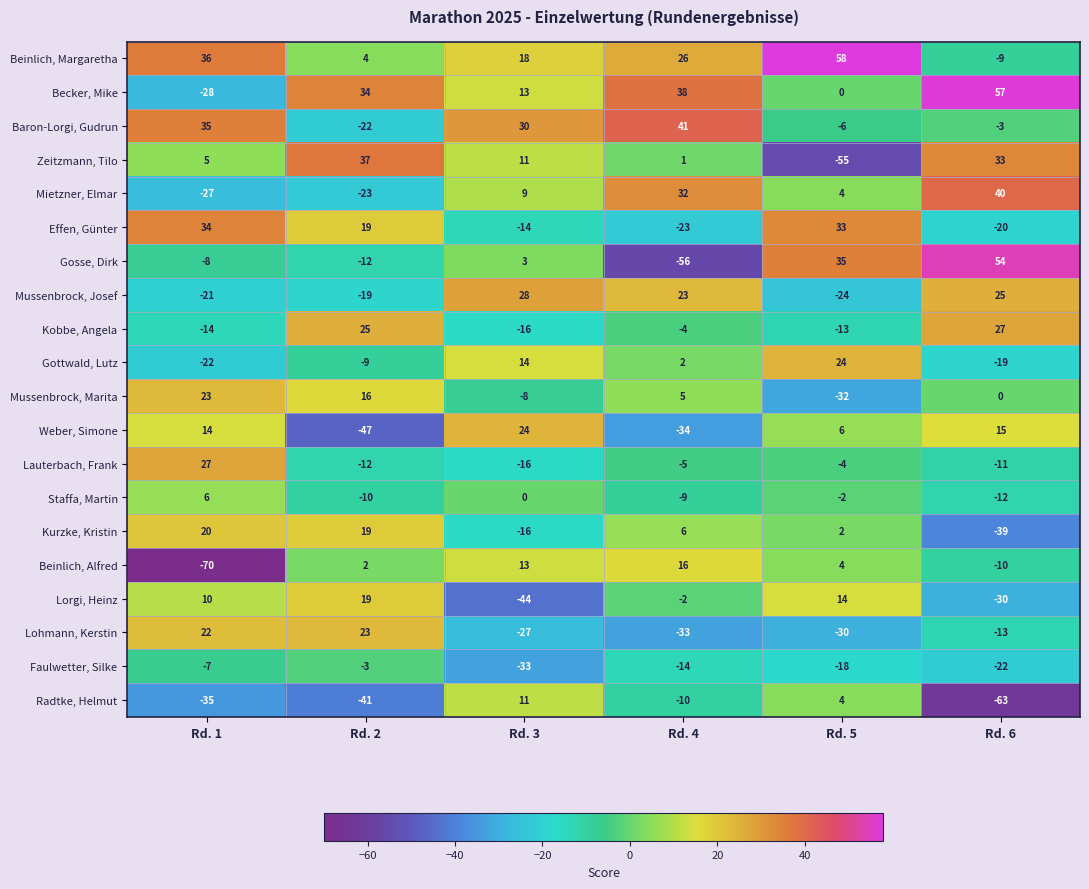

What is the maximum value shown in the chart?

58